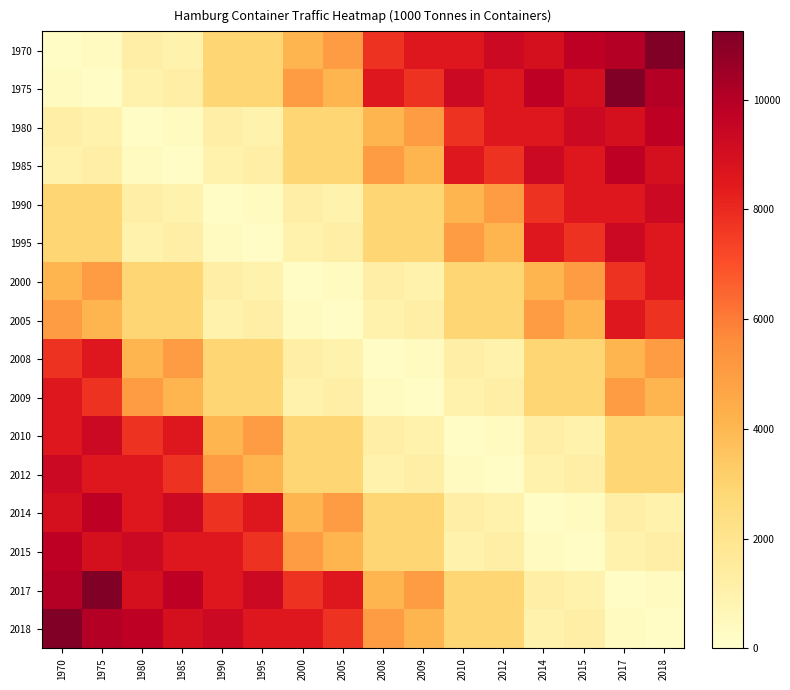

Reading left to right, extract all data points from this chart.

1970: 1970=208.2	1975=363.2	1980=1213.5	1985=1026.7	1990=2936.4	1995=2866.6	2000=4109.2	2005=5020.9	2008=7744.8	2009=8577.5	2010=8574.5	2012=9278.2	2014=8938.3	2015=9787.2	2017=9980.4	2018=11245.0
1975: 1970=363.2	1975=208.2	1980=1026.7	1985=1213.5	1990=2866.6	1995=2936.4	2000=5020.9	2005=4109.2	2008=8577.5	2009=7744.8	2010=9278.2	2012=8574.5	2014=9787.2	2015=8938.3	2017=11245.0	2018=9980.4
1980: 1970=1213.5	1975=1026.7	1980=208.2	1985=363.2	1990=1213.5	1995=1026.7	2000=2936.4	2005=2866.6	2008=4109.2	2009=5020.9	2010=7744.8	2012=8577.5	2014=8574.5	2015=9278.2	2017=8938.3	2018=9787.2
1985: 1970=1026.7	1975=1213.5	1980=363.2	1985=208.2	1990=1026.7	1995=1213.5	2000=2866.6	2005=2936.4	2008=5020.9	2009=4109.2	2010=8577.5	2012=7744.8	2014=9278.2	2015=8574.5	2017=9787.2	2018=8938.3
1990: 1970=2936.4	1975=2866.6	1980=1213.5	1985=1026.7	1990=208.2	1995=363.2	2000=1213.5	2005=1026.7	2008=2936.4	2009=2866.6	2010=4109.2	2012=5020.9	2014=7744.8	2015=8577.5	2017=8574.5	2018=9278.2
1995: 1970=2866.6	1975=2936.4	1980=1026.7	1985=1213.5	1990=363.2	1995=208.2	2000=1026.7	2005=1213.5	2008=2866.6	2009=2936.4	2010=5020.9	2012=4109.2	2014=8577.5	2015=7744.8	2017=9278.2	2018=8574.5
2000: 1970=4109.2	1975=5020.9	1980=2936.4	1985=2866.6	1990=1213.5	1995=1026.7	2000=208.2	2005=363.2	2008=1213.5	2009=1026.7	2010=2936.4	2012=2866.6	2014=4109.2	2015=5020.9	2017=7744.8	2018=8577.5
2005: 1970=5020.9	1975=4109.2	1980=2866.6	1985=2936.4	1990=1026.7	1995=1213.5	2000=363.2	2005=208.2	2008=1026.7	2009=1213.5	2010=2866.6	2012=2936.4	2014=5020.9	2015=4109.2	2017=8577.5	2018=7744.8
2008: 1970=7744.8	1975=8577.5	1980=4109.2	1985=5020.9	1990=2936.4	1995=2866.6	2000=1213.5	2005=1026.7	2008=208.2	2009=363.2	2010=1213.5	2012=1026.7	2014=2936.4	2015=2866.6	2017=4109.2	2018=5020.9
2009: 1970=8577.5	1975=7744.8	1980=5020.9	1985=4109.2	1990=2866.6	1995=2936.4	2000=1026.7	2005=1213.5	2008=363.2	2009=208.2	2010=1026.7	2012=1213.5	2014=2866.6	2015=2936.4	2017=5020.9	2018=4109.2
2010: 1970=8574.5	1975=9278.2	1980=7744.8	1985=8577.5	1990=4109.2	1995=5020.9	2000=2936.4	2005=2866.6	2008=1213.5	2009=1026.7	2010=208.2	2012=363.2	2014=1213.5	2015=1026.7	2017=2936.4	2018=2866.6
2012: 1970=9278.2	1975=8574.5	1980=8577.5	1985=7744.8	1990=5020.9	1995=4109.2	2000=2866.6	2005=2936.4	2008=1026.7	2009=1213.5	2010=363.2	2012=208.2	2014=1026.7	2015=1213.5	2017=2866.6	2018=2936.4
2014: 1970=8938.3	1975=9787.2	1980=8574.5	1985=9278.2	1990=7744.8	1995=8577.5	2000=4109.2	2005=5020.9	2008=2936.4	2009=2866.6	2010=1213.5	2012=1026.7	2014=208.2	2015=363.2	2017=1213.5	2018=1026.7
2015: 1970=9787.2	1975=8938.3	1980=9278.2	1985=8574.5	1990=8577.5	1995=7744.8	2000=5020.9	2005=4109.2	2008=2866.6	2009=2936.4	2010=1026.7	2012=1213.5	2014=363.2	2015=208.2	2017=1026.7	2018=1213.5
2017: 1970=9980.4	1975=11245.0	1980=8938.3	1985=9787.2	1990=8574.5	1995=9278.2	2000=7744.8	2005=8577.5	2008=4109.2	2009=5020.9	2010=2936.4	2012=2866.6	2014=1213.5	2015=1026.7	2017=208.2	2018=363.2
2018: 1970=11245.0	1975=9980.4	1980=9787.2	1985=8938.3	1990=9278.2	1995=8574.5	2000=8577.5	2005=7744.8	2008=5020.9	2009=4109.2	2010=2866.6	2012=2936.4	2014=1026.7	2015=1213.5	2017=363.2	2018=208.2